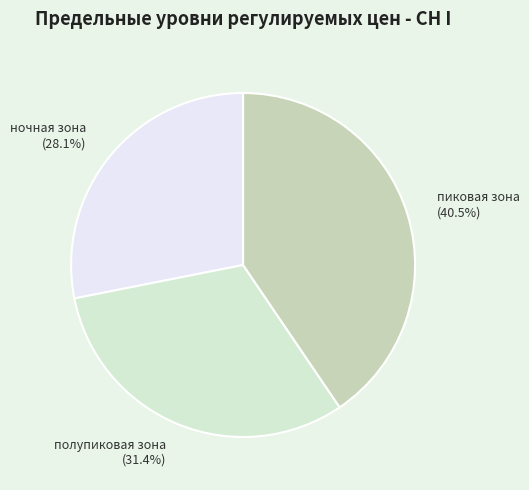

To the nearest percent, what is the difference between the largest and smallest slice percentages?

12%